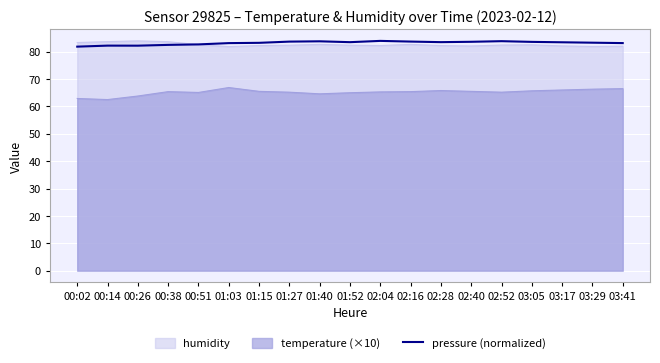

The pressure (normalized) series shows 83.6 at 02:40. True or false?

True